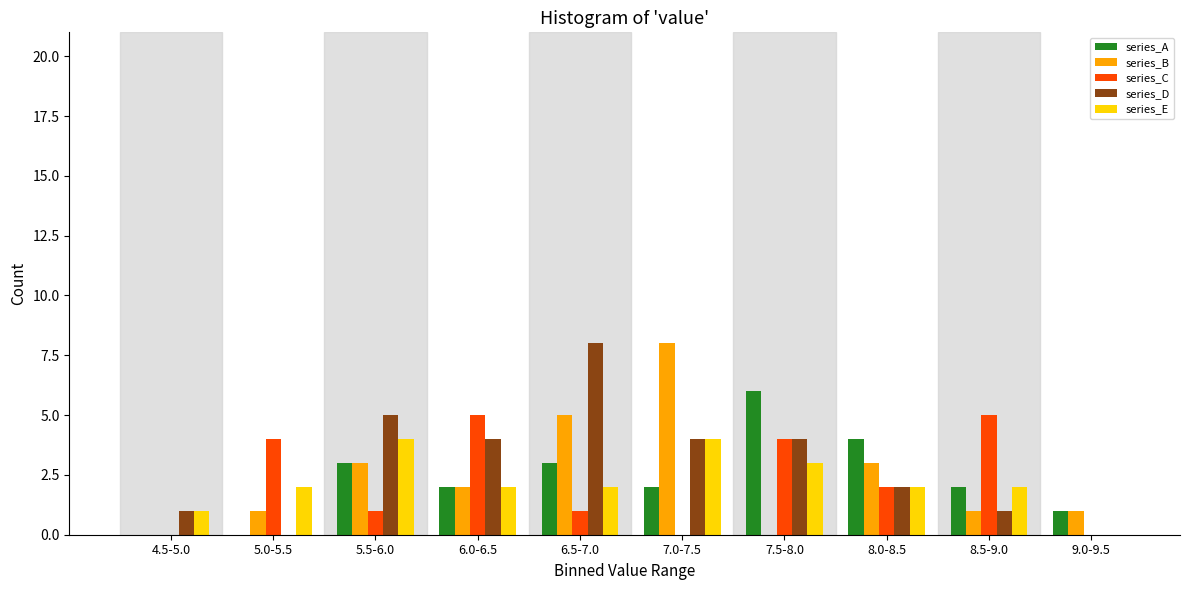

The value of series_A at 8.5-9.0 is 2. True or false?

True